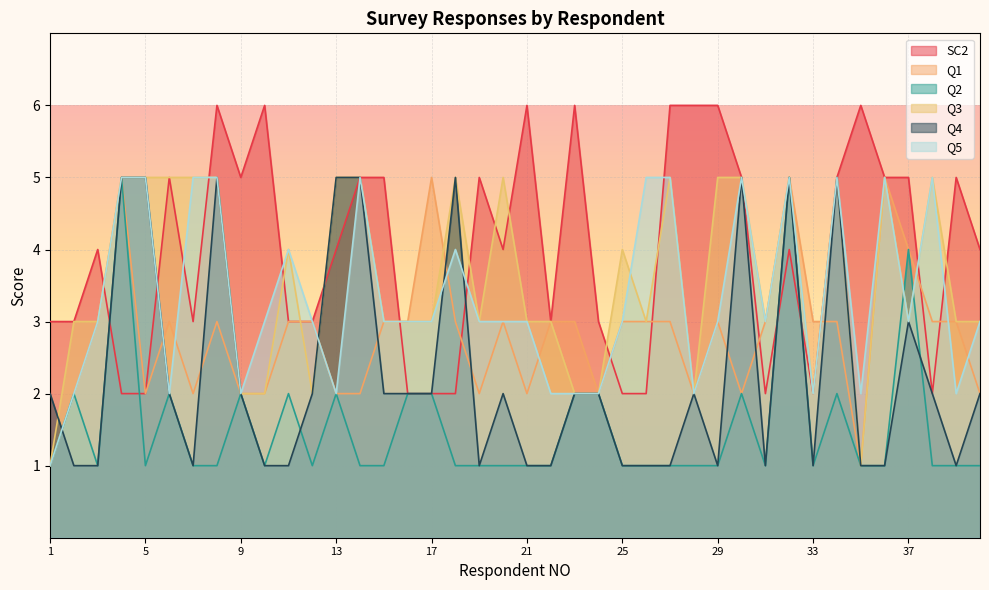

At 33, list the series in order from smallest to largest.

Q2, Q4, SC2, Q3, Q5, Q1